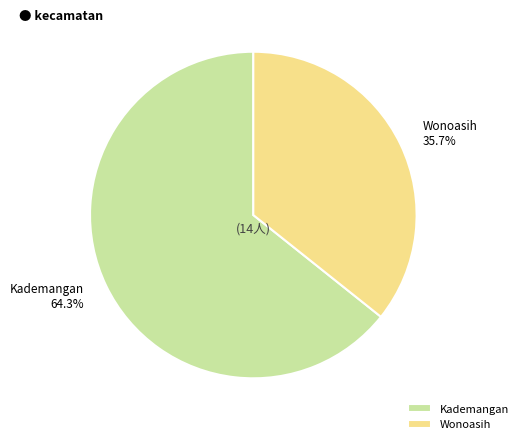

How much of the chart is everything except Kademangan?

35.7%